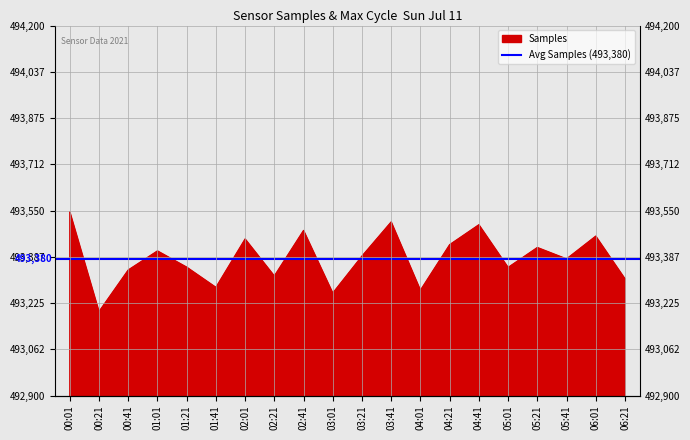

Where is the first local maximum?

01:01